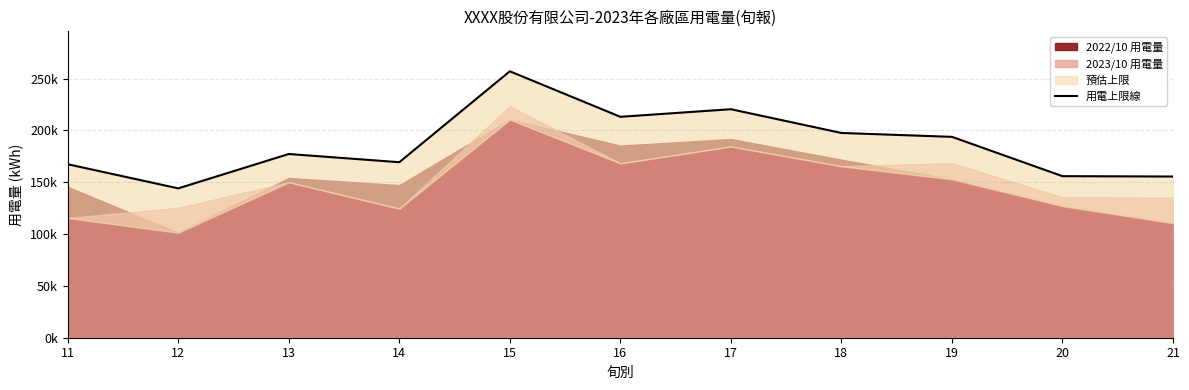

What is the value of the 7th point from the left?

220476.3